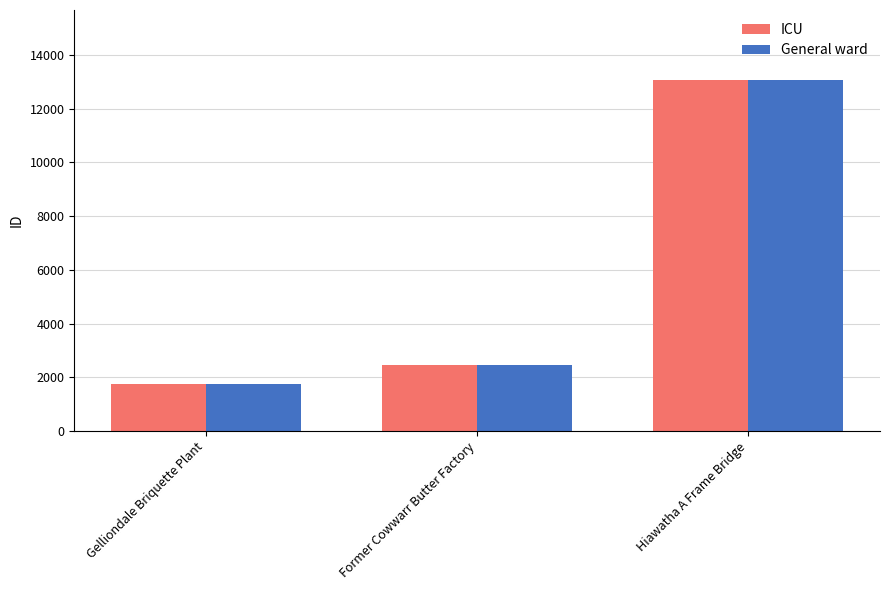

How many data points does each series have?

3